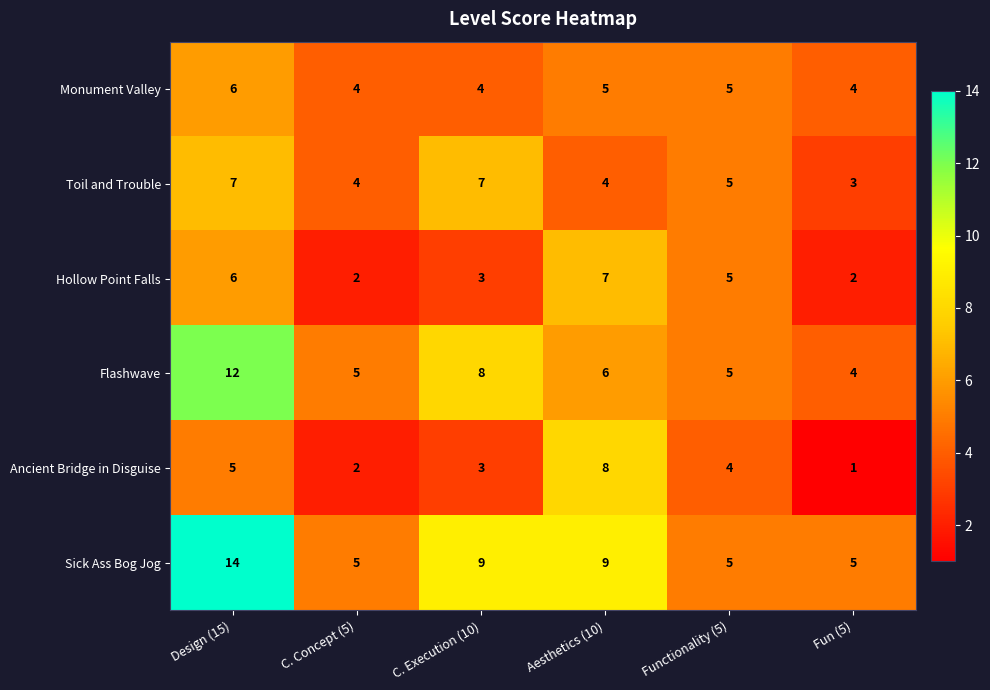

What is the sum of the Flashwave values at Fun (5) and Design (15)?

16